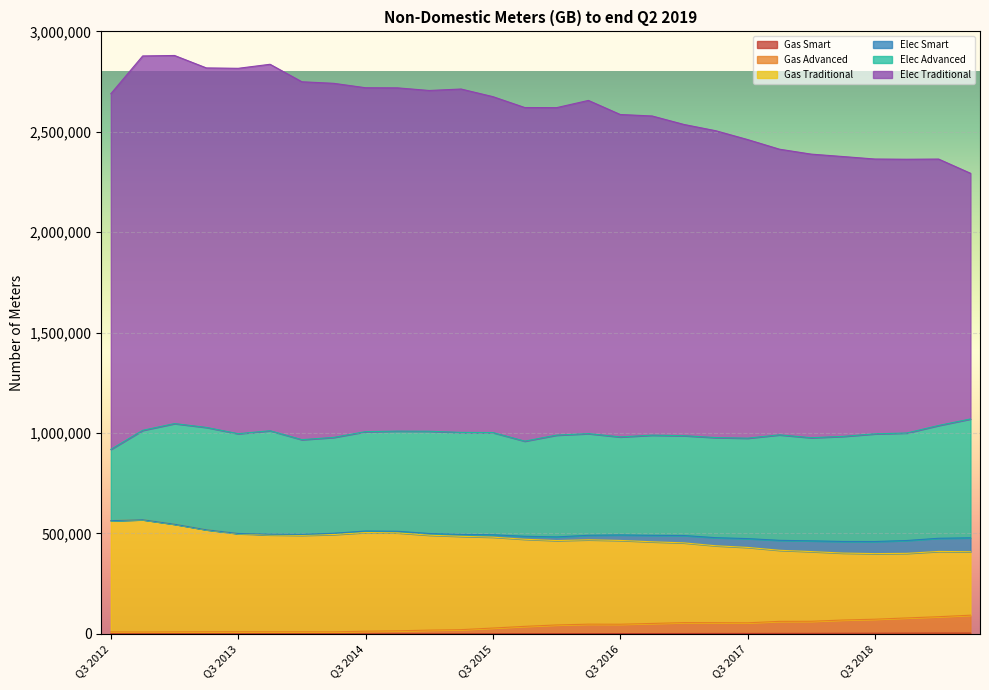

What position from the left is Q1 2017?

19